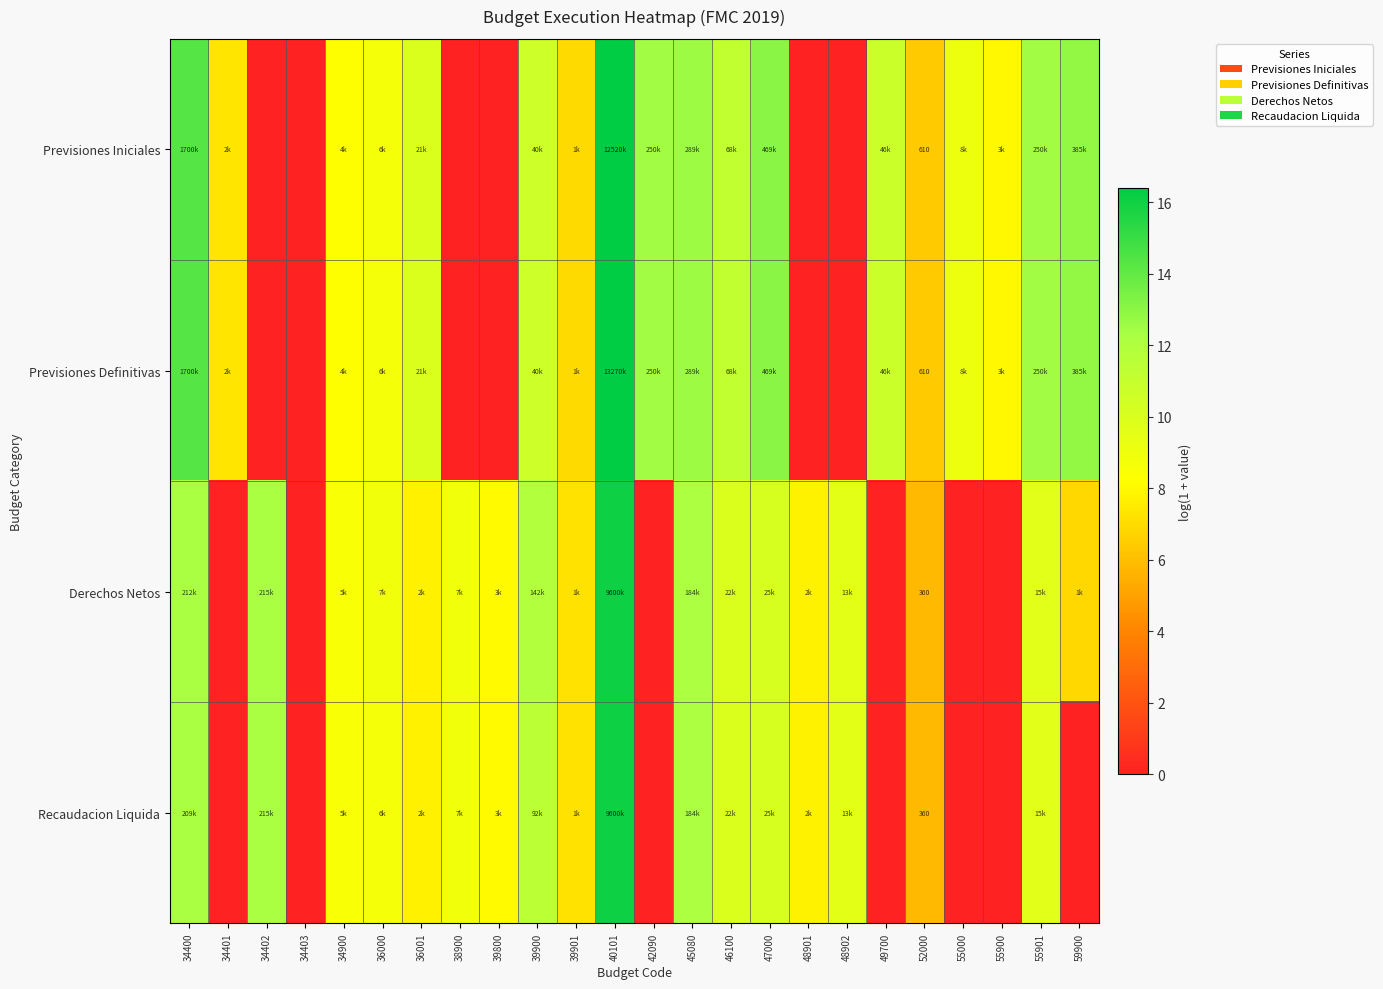

Between 48902 and 55000, which series saw the biggest shift?

Derechos Netos